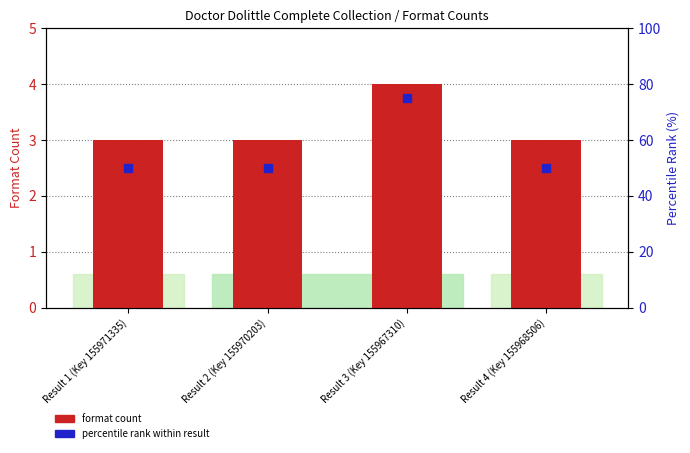

Which series reaches the minimum Y coordinate?

format count